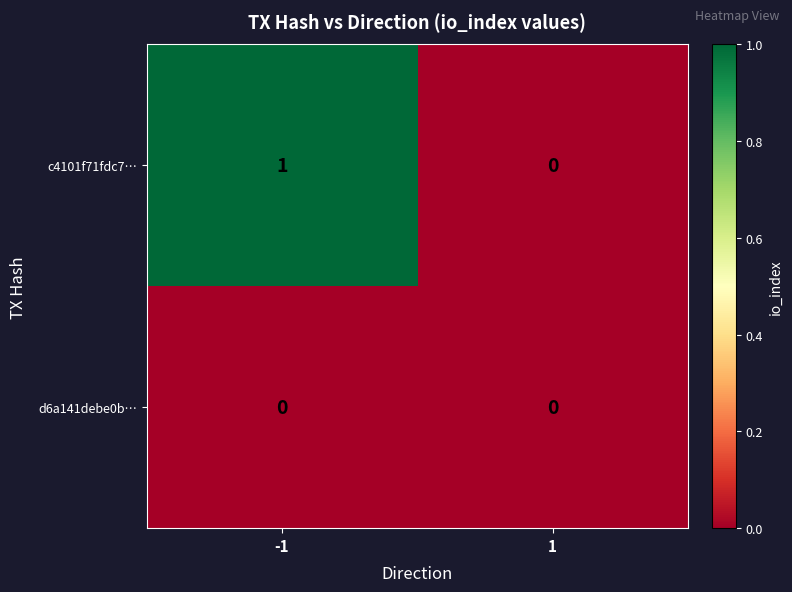

Which series has the largest total across all categories?

c4101f71fdc7…